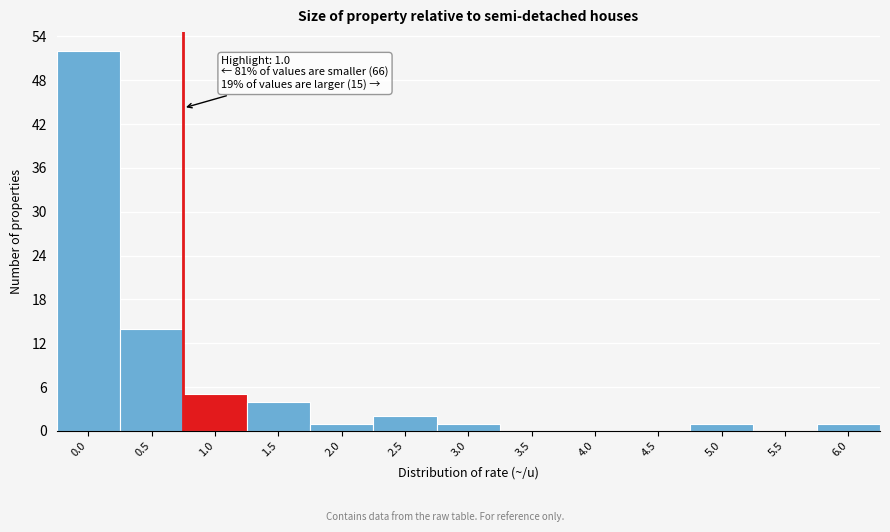

Reading right to left, list all the values displayed in this chart.

6.0=1	5.5=0	5.0=1	4.5=0	4.0=0	3.5=0	3.0=1	2.5=2	2.0=1	1.5=4	1.0=5	0.5=14	0.0=52